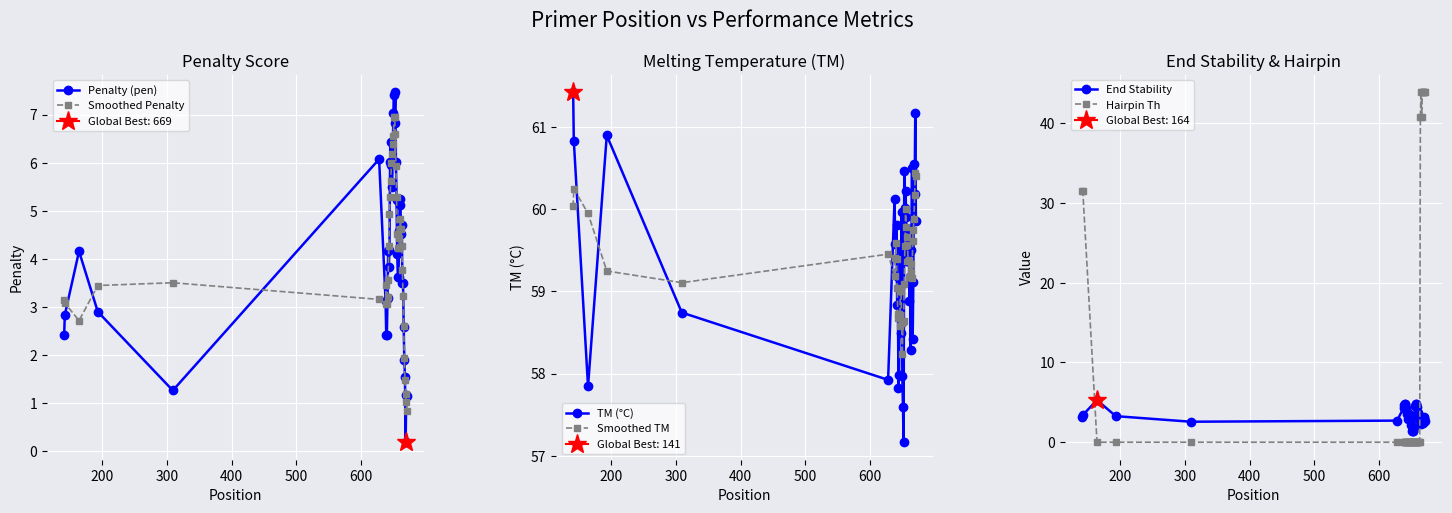

Which series ends up on top after the final intersection of Hairpin Th and End Stability?

Hairpin Th